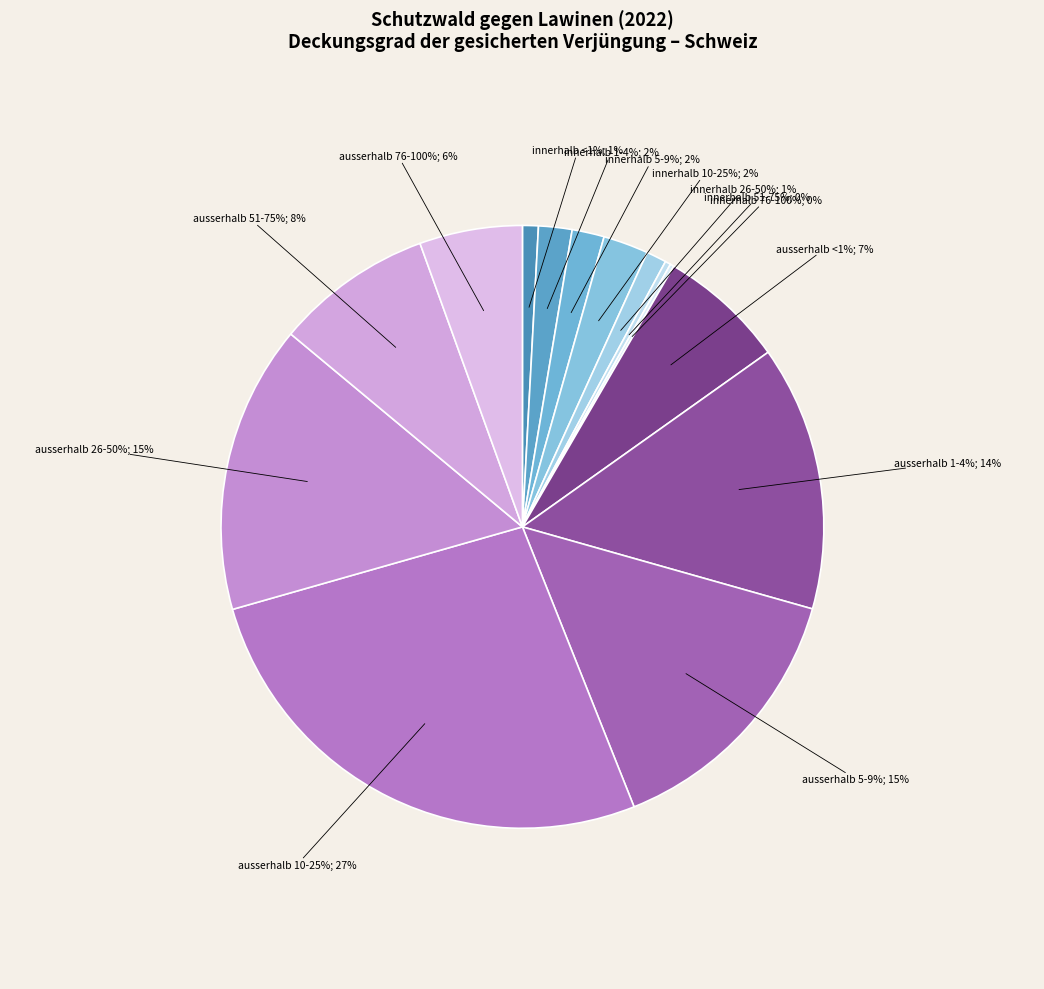

Count the number of slices in the pie.

14